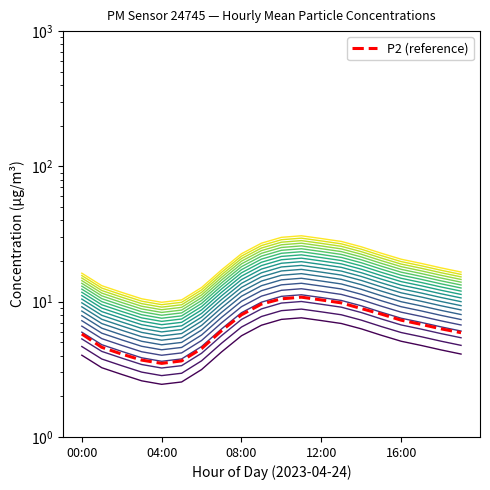

Does the chart have visible grid lines?

No